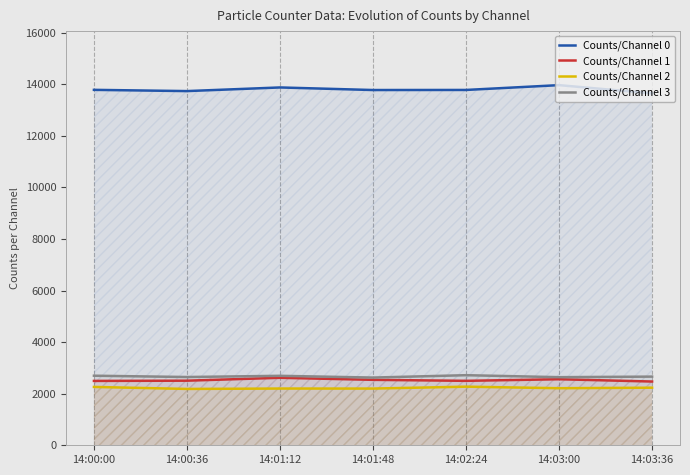

Which series has the largest range (max minus min)?

Counts/Channel 0